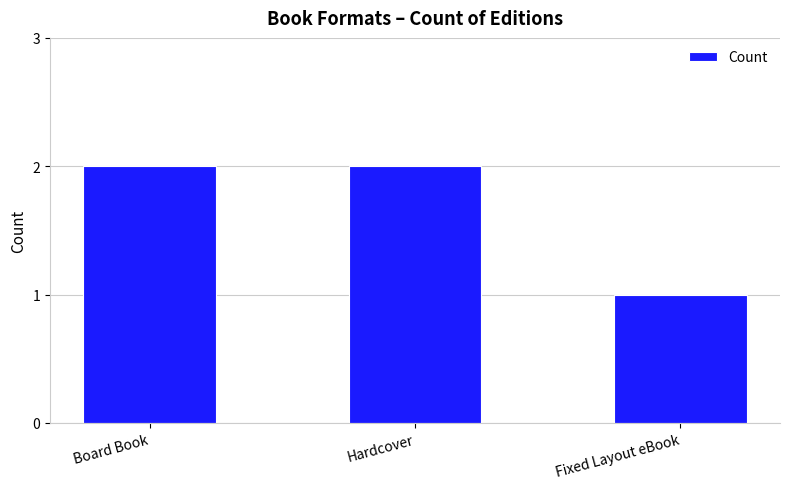

How many bars are there in total?

3